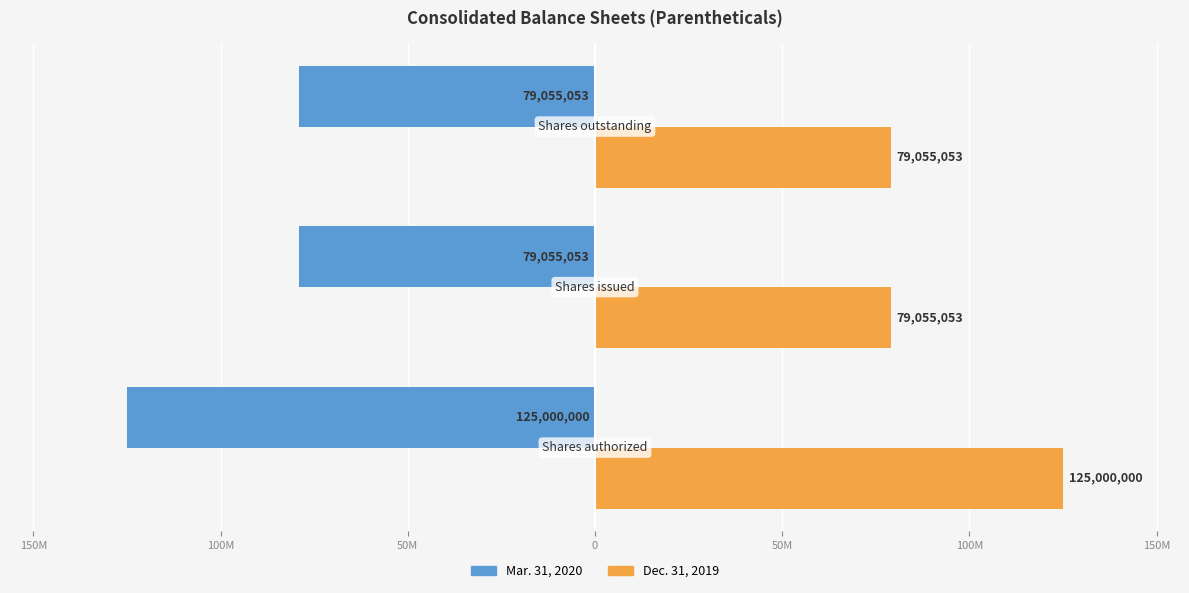

What are all the series names shown in the legend?

Mar. 31, 2020, Dec. 31, 2019